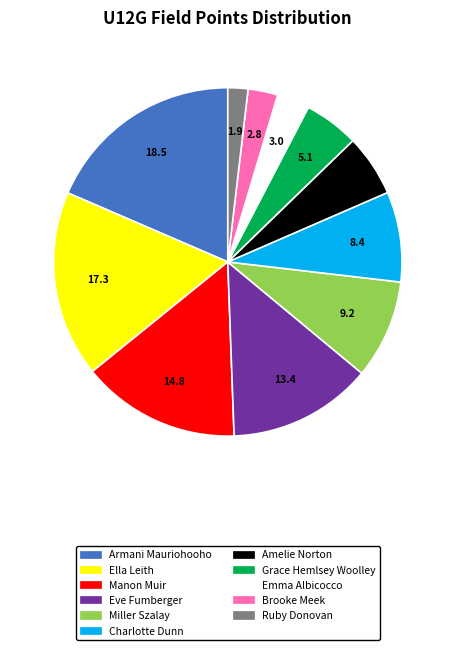

What is the smallest slice in the pie chart?

Ruby Donovan